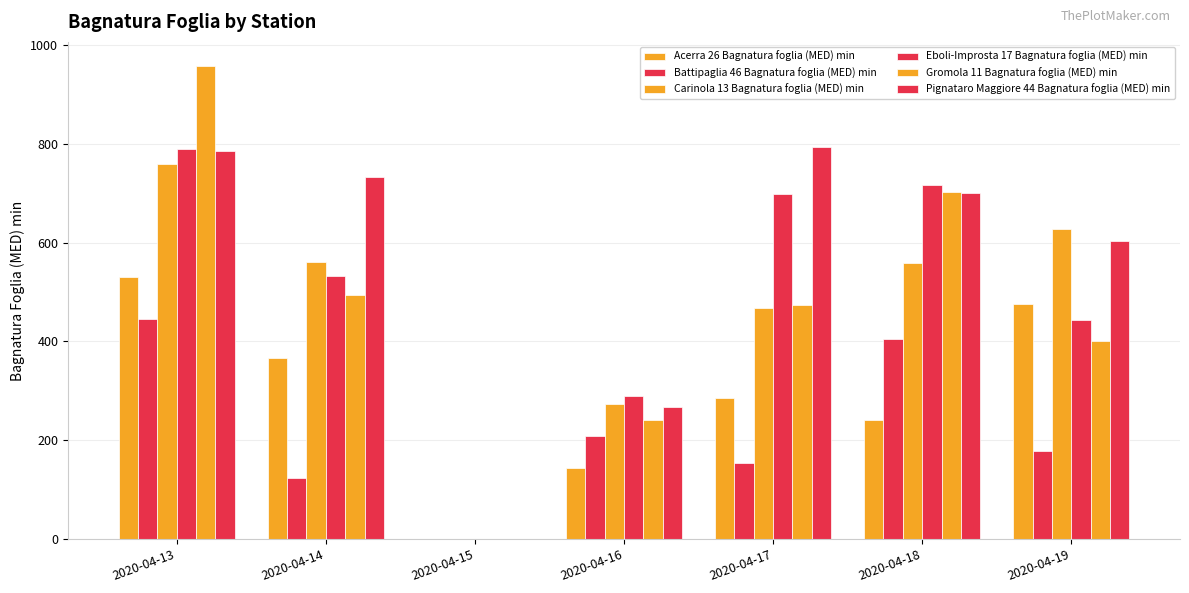

Rank the categories by Pignataro Maggiore 44 Bagnatura foglia (MED) min value from lowest to highest.

2020-04-15, 2020-04-16, 2020-04-19, 2020-04-18, 2020-04-14, 2020-04-13, 2020-04-17